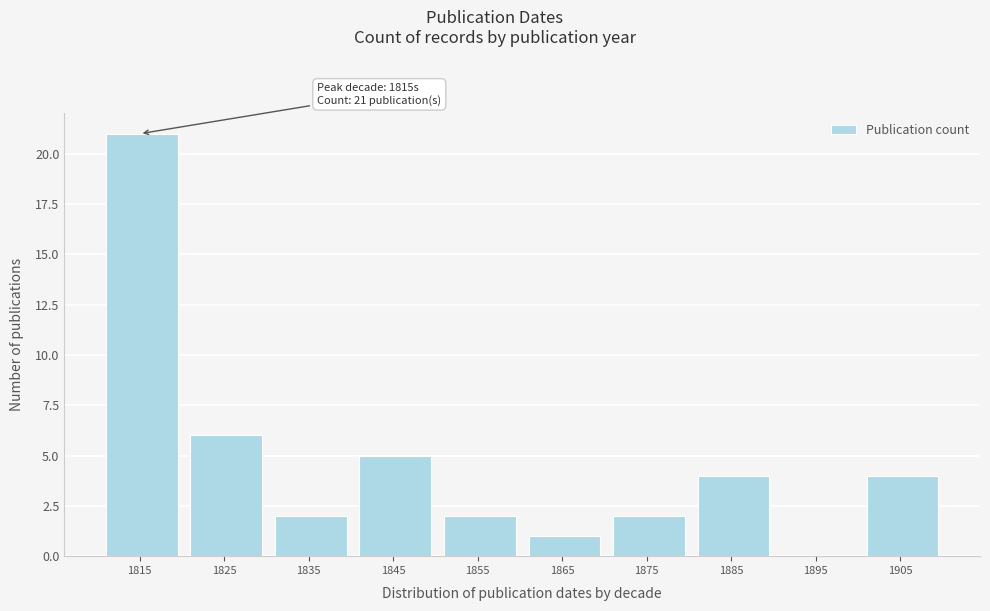

Reading left to right, what are all the values shown in this chart?

1815=21	1825=6	1835=2	1845=5	1855=2	1865=1	1875=2	1885=4	1895=0	1905=4